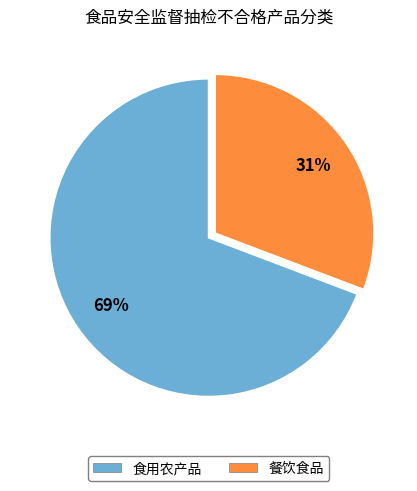

Do 食用农产品 and 餐饮食品 together represent more than half of the pie?

Yes